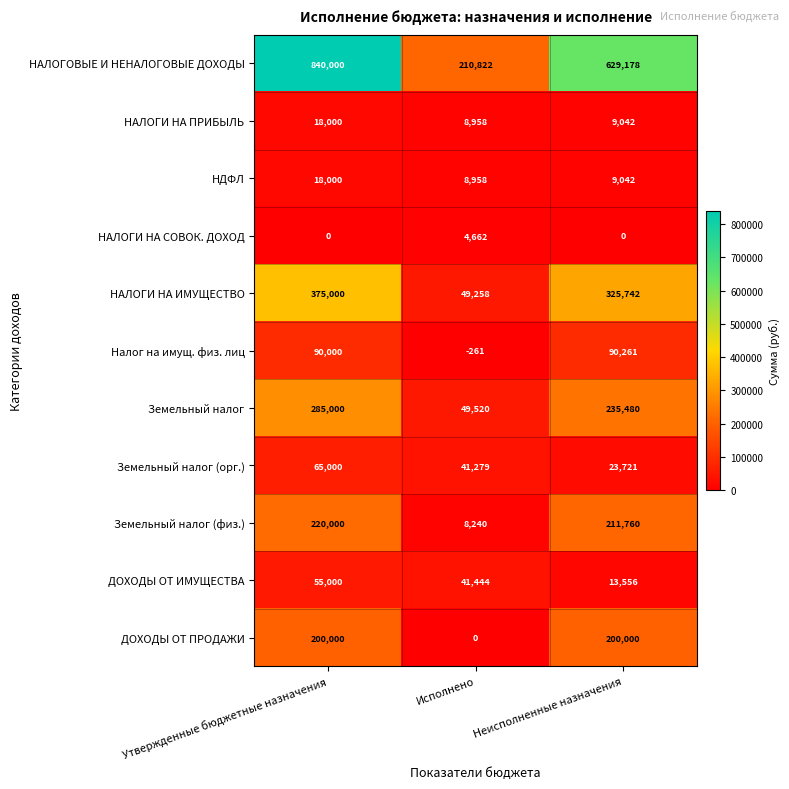

Rank the categories by Налог на имущ. физ. лиц value from highest to lowest.

Неисполненные назначения, Утвержденные бюджетные назначения, Исполнено